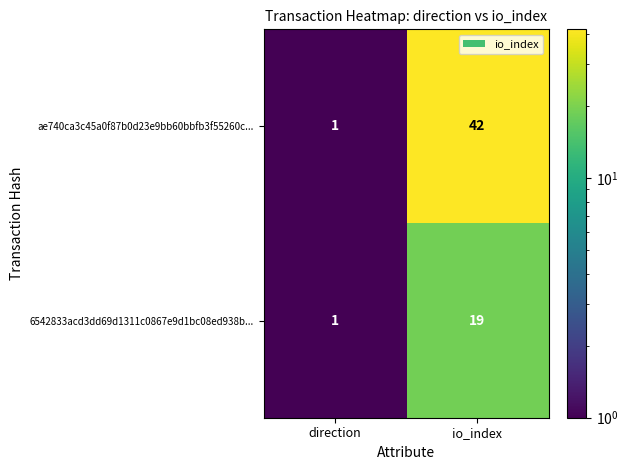

What is the minimum value shown in the chart?

1